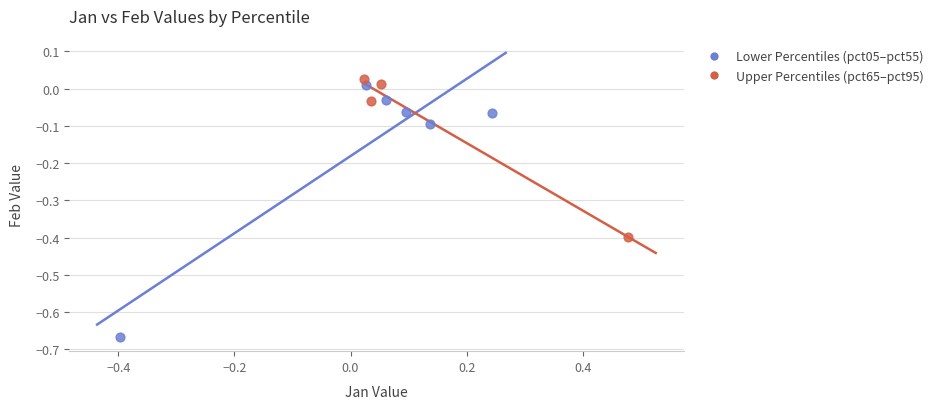

What are all the series names shown in the legend?

Lower Percentiles (pct05–pct55), Upper Percentiles (pct65–pct95)